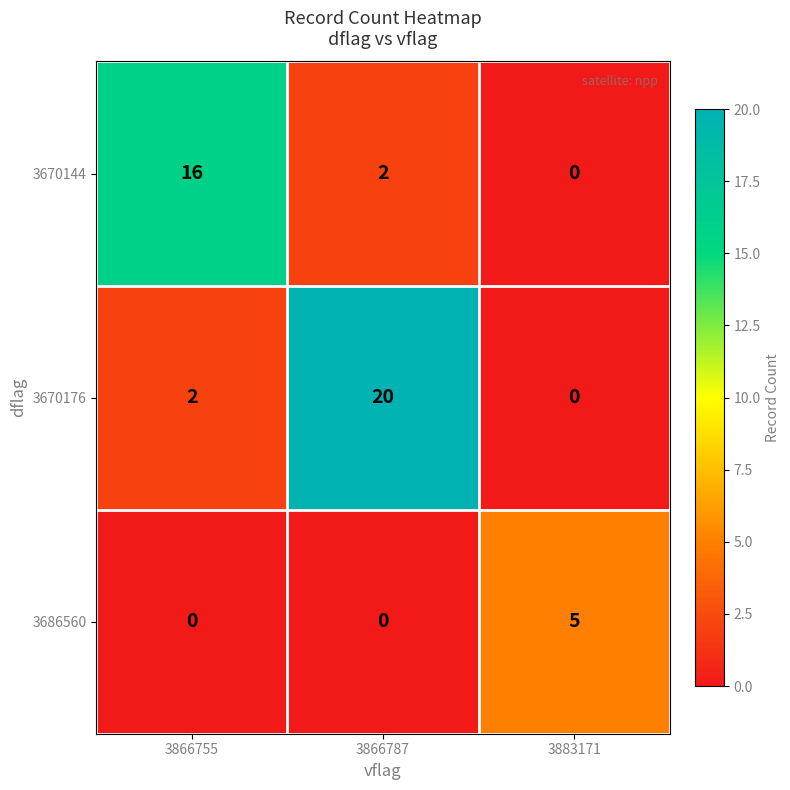

The value of 3686560 at 3866755 is 2. True or false?

False